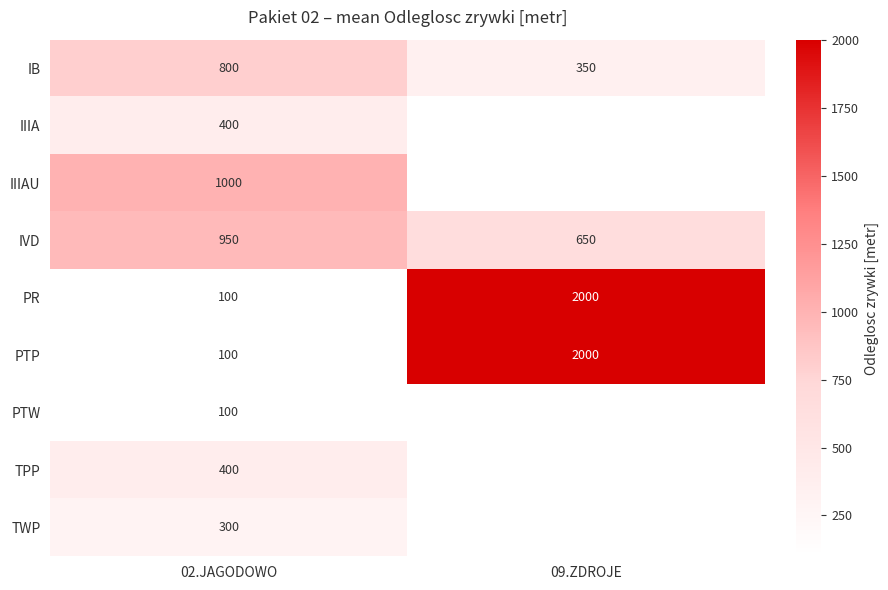

Which category has the highest value in the IVD series?

02.JAGODOWO